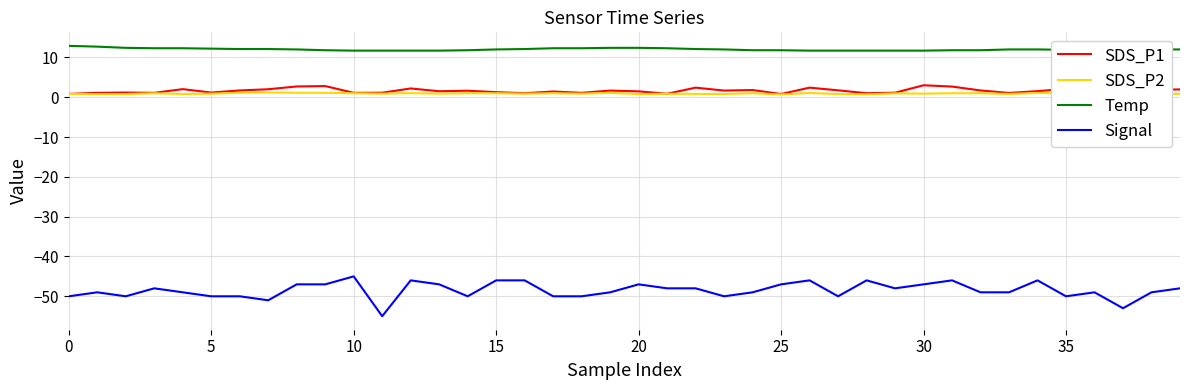

At which label does SDS_P1 reach its peak?

36